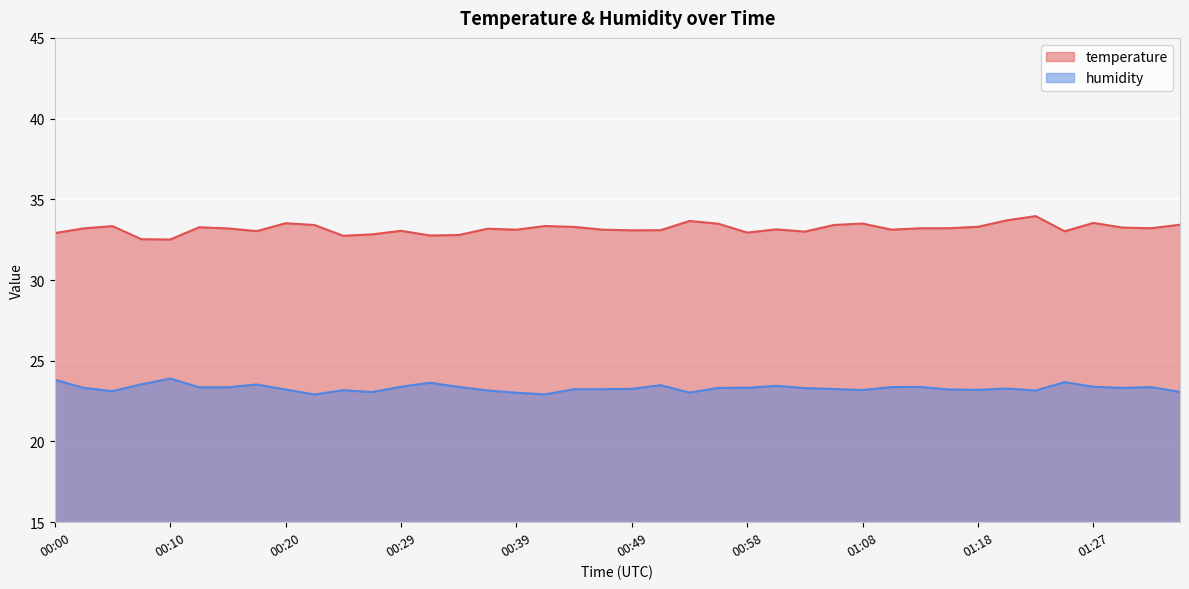

How many values in the humidity series exceed 23?

38